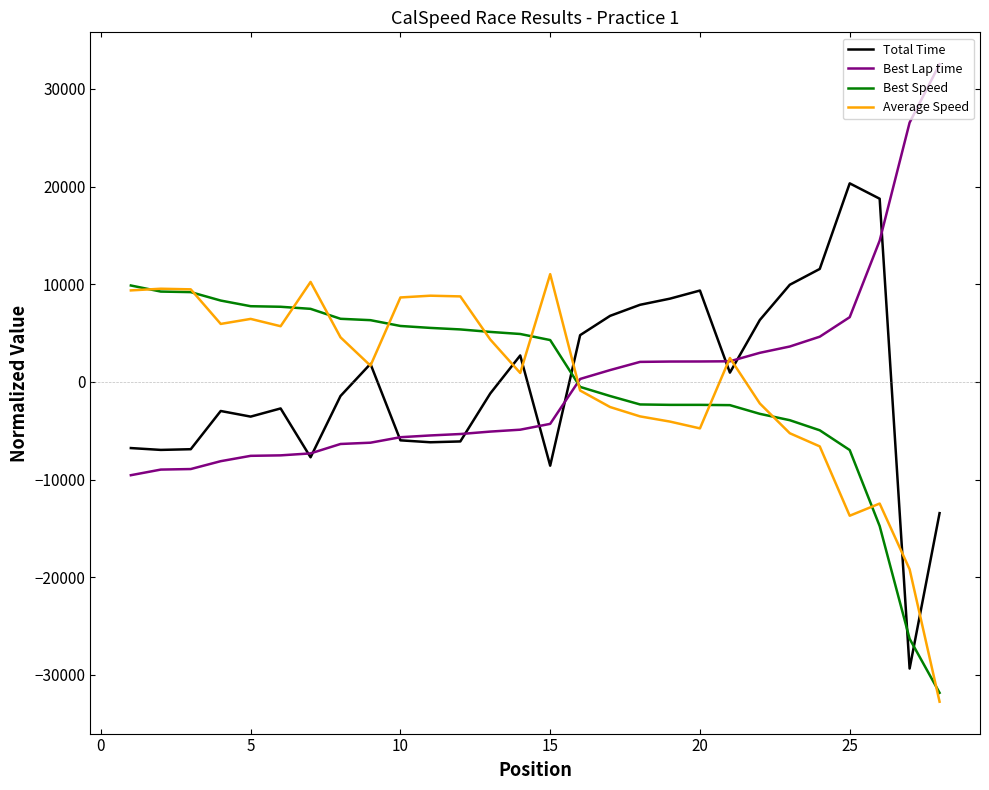

Which series has the largest range (max minus min)?

Total Time